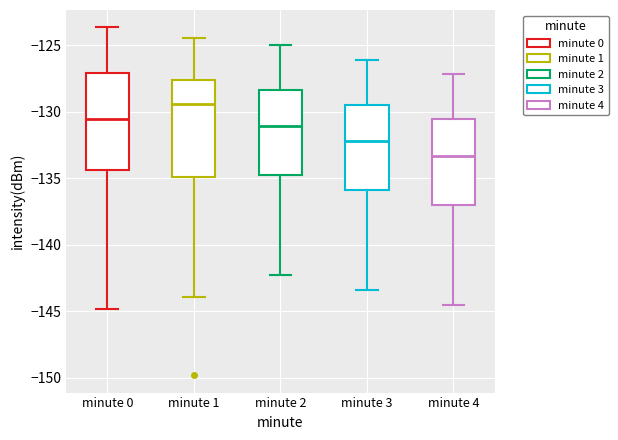

Reading left to right, transcribe this box plot: for each box, give where its median line is, the range the box spans, and where its two whiskers end, as read against the y-axis. The values are not printed on the chart, so give them approximately, as read against the axis.

minute 0: median -130.5, box -134.5 to -127.0, whiskers -145.0 to -123.5
minute 1: median -129.5, box -135.0 to -127.5, whiskers -144.0 to -124.5
minute 2: median -131.0, box -135.0 to -128.5, whiskers -142.5 to -125.0
minute 3: median -132.0, box -136.0 to -129.5, whiskers -143.5 to -126.0
minute 4: median -133.5, box -137.0 to -130.5, whiskers -144.5 to -127.0